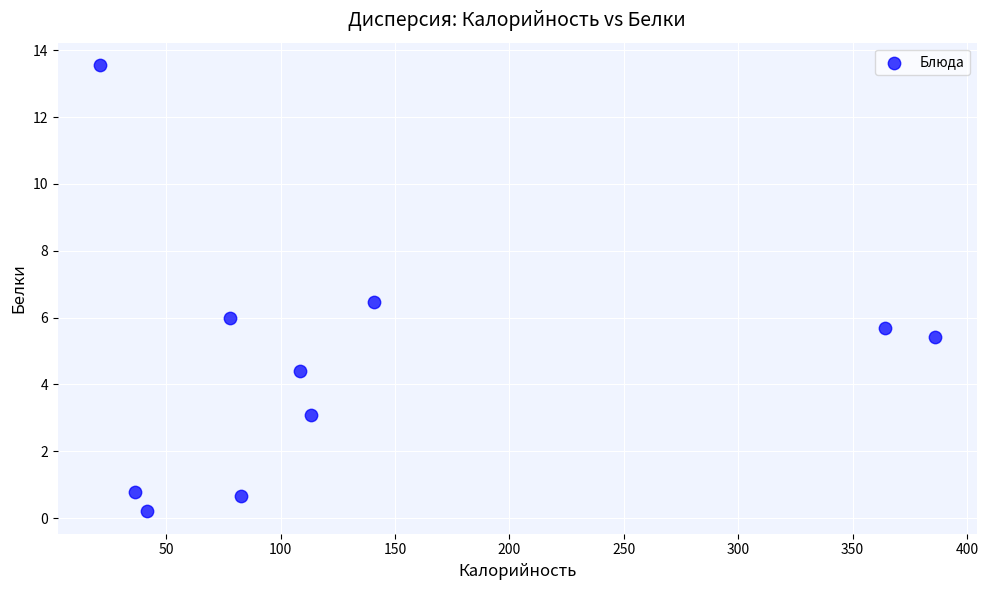

What is the range of Y values (max minus min)?

13.4